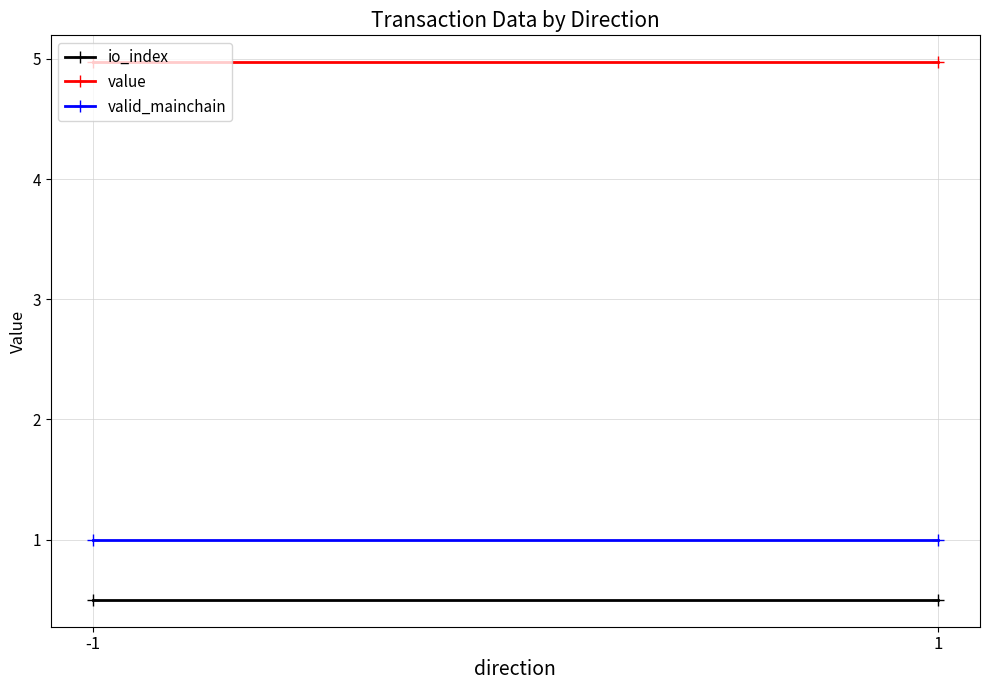

List the labels in order of value value, smallest first.

-1, 1